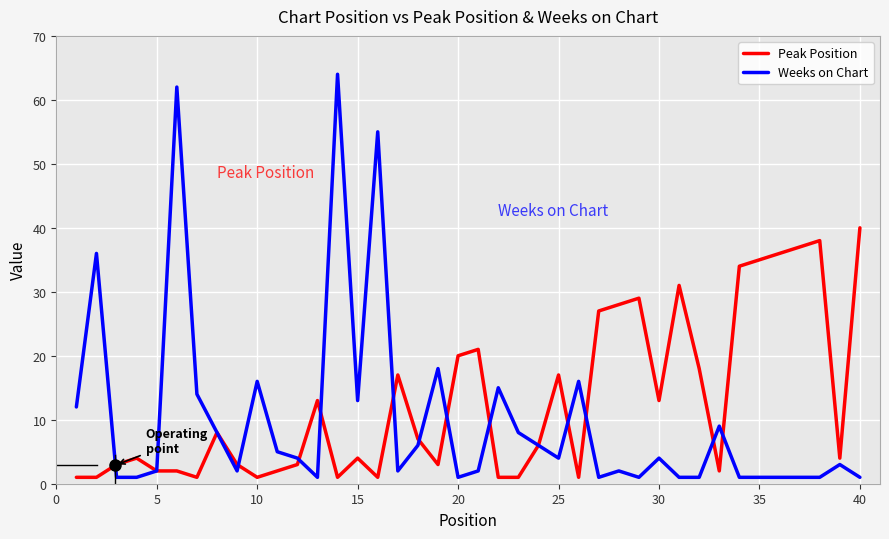

Which series has the largest range (max minus min)?

Weeks on Chart